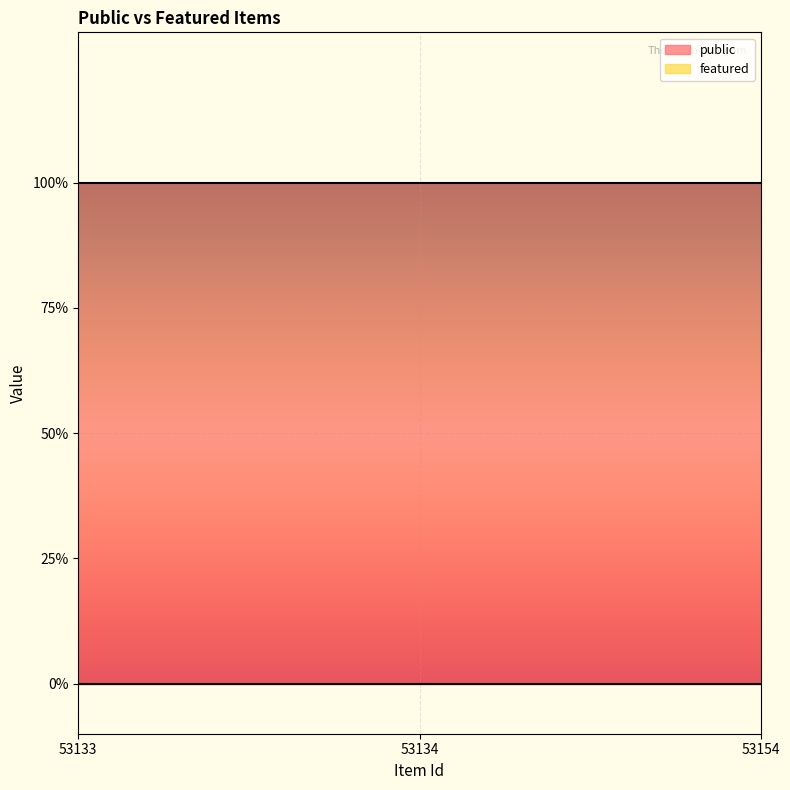

Reading right to left, what are all the values shown in this chart?

public: 53154=1	53134=1	53133=1
featured: 53154=0	53134=0	53133=0